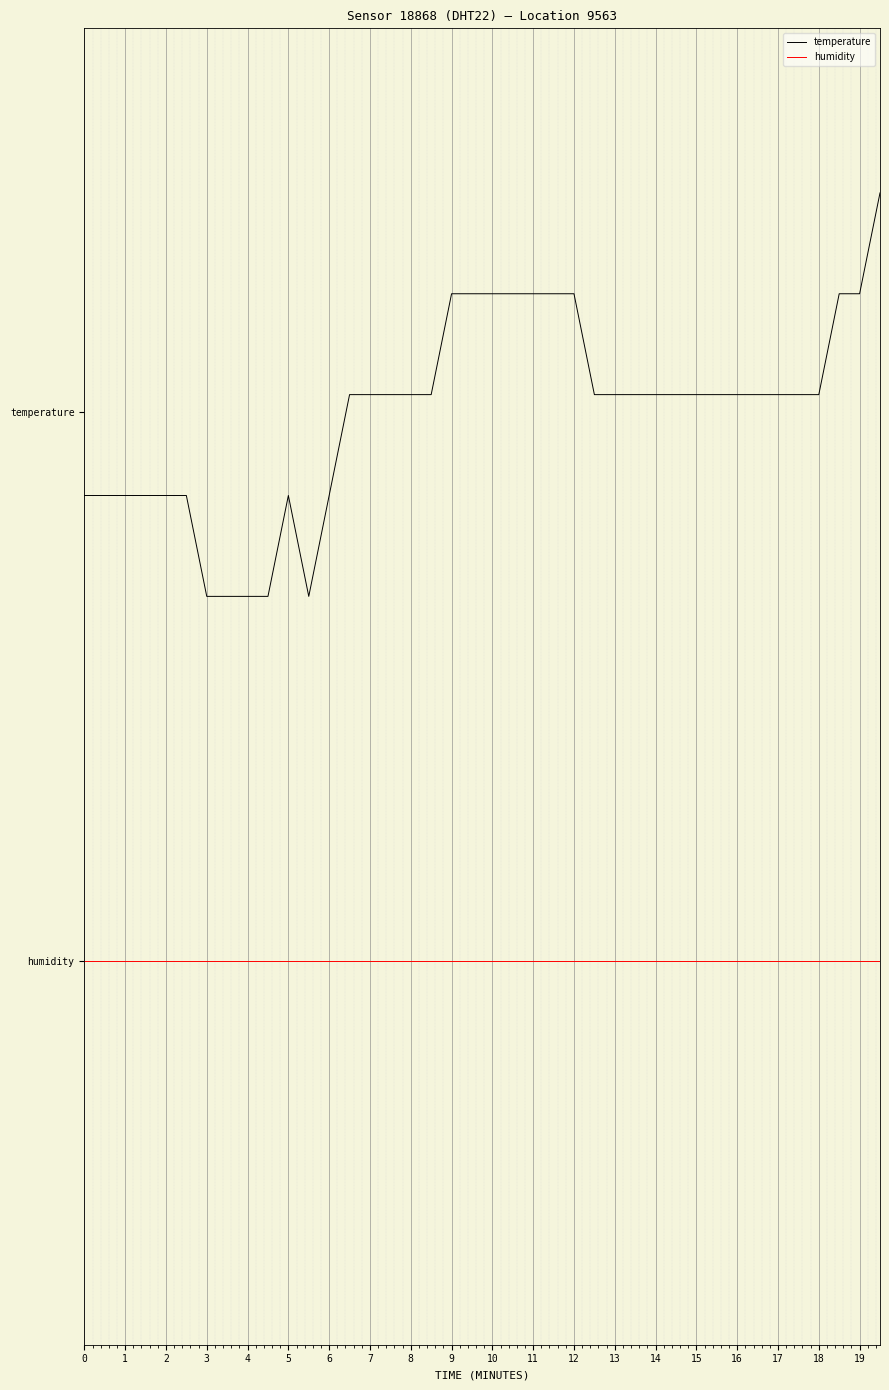

Which series has the largest total across all categories?

temperature